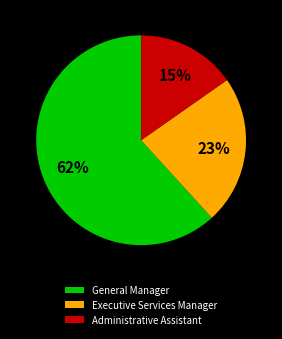

True or false: General Manager accounts for 55% of the total.

False